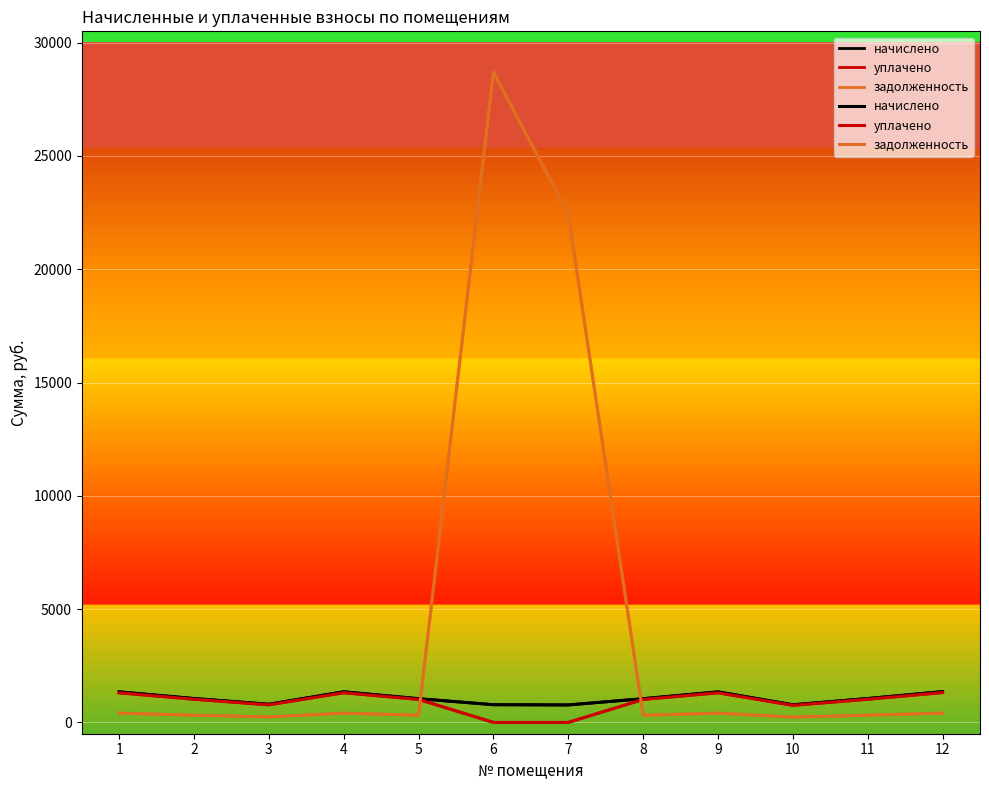

Reading left to right, what are all the values shown in this chart?

начислено: 1348.6	1054.3	801.0	1351.1	1046.6	780.5	770.2	1046.6	1348.6	777.9	1054.3	1358.8
уплачено: 1305.4	1020.5	775.3	1307.8	1013.1	0.0	0.0	1013.1	1305.4	753.0	1020.3	1315.3
задолженность: 406.3	317.6	241.3	407.1	315.3	28704.5	22432.7	315.3	406.7	234.4	317.4	409.4